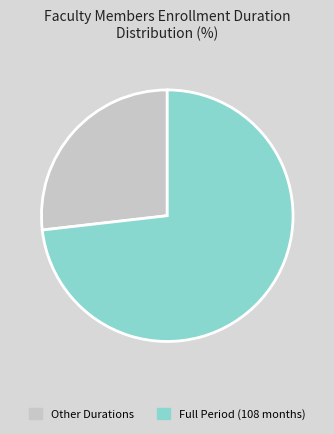

Which has a higher value, Full Period (108 months) or Other Durations?

Full Period (108 months)